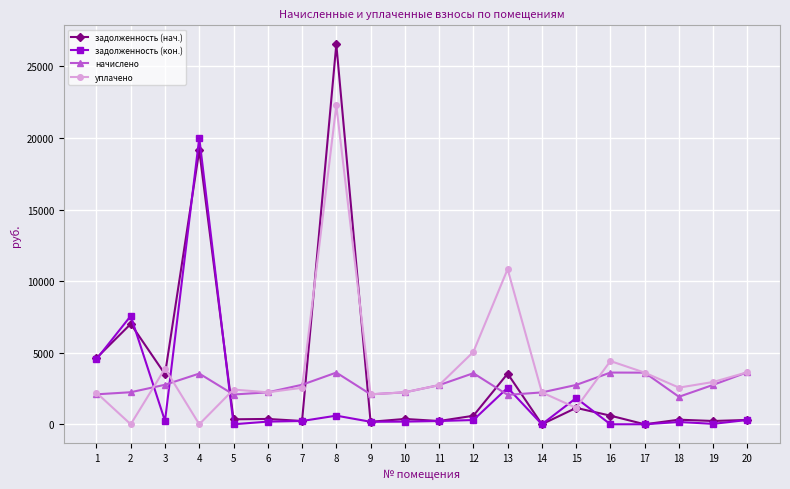

Does the chart have visible grid lines?

Yes